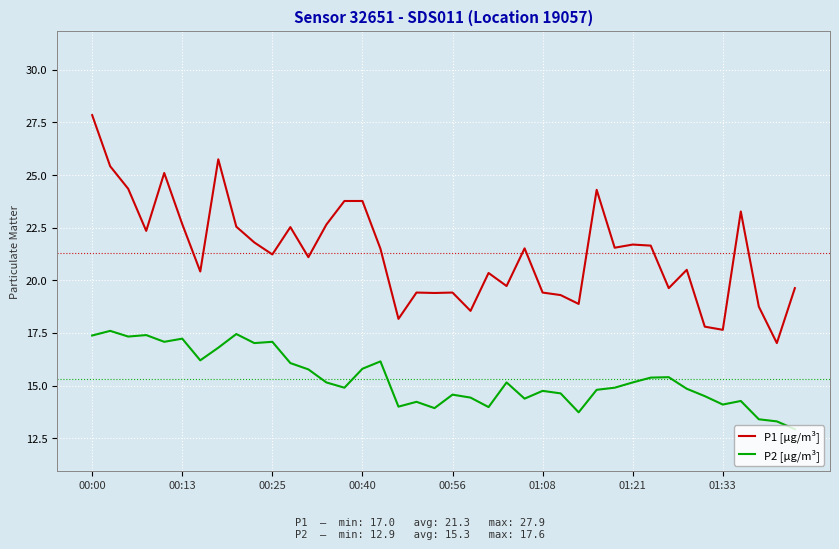

What is the minimum value shown in the chart?

12.9